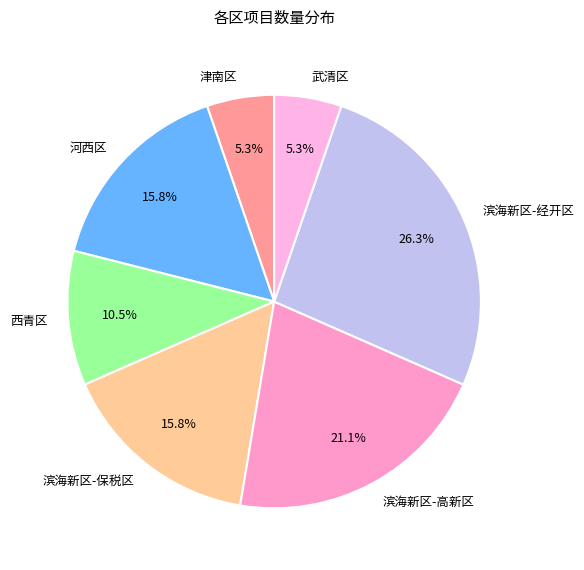

Is there any slice that represents more than half of the pie?

No